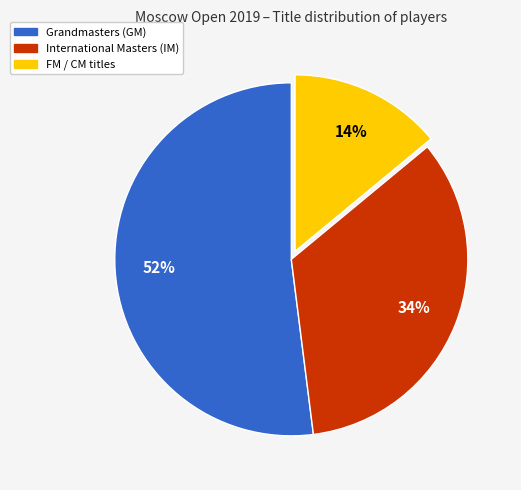

Is there a majority slice in this chart?

Yes